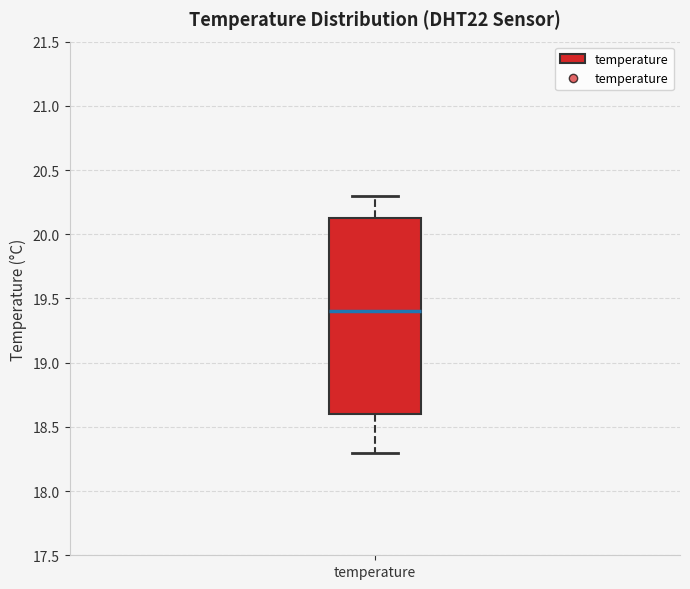

Read this box plot against the y-axis: the position of the median line, the range covered by the box, and the ends of both whiskers. The values are not printed on the chart, so give them approximately, as read against the axis.

median 19.40, box 18.60 to 20.15, whiskers 18.30 to 20.30